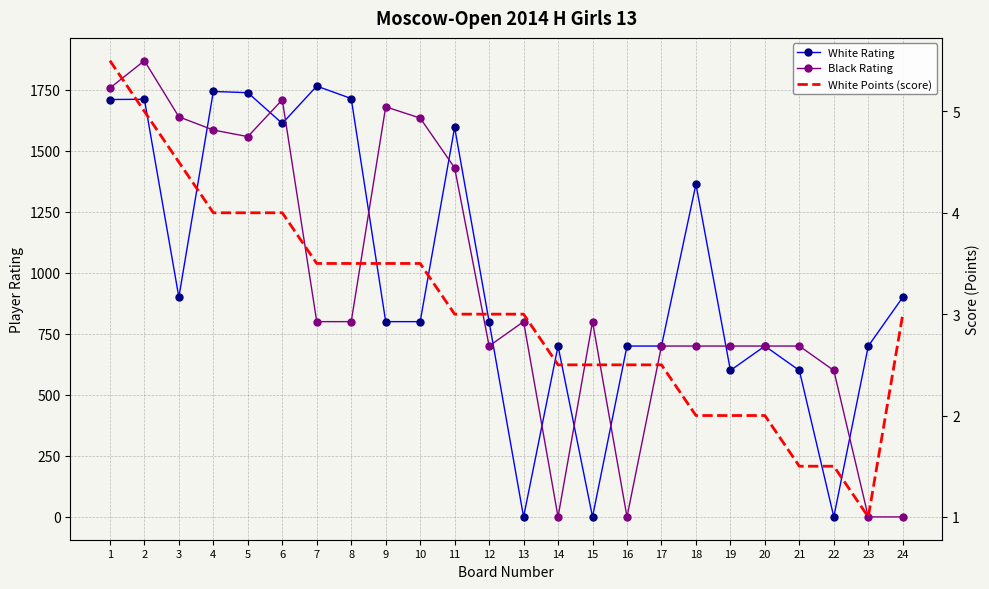

Where is the first local minimum for Black Rating?

5